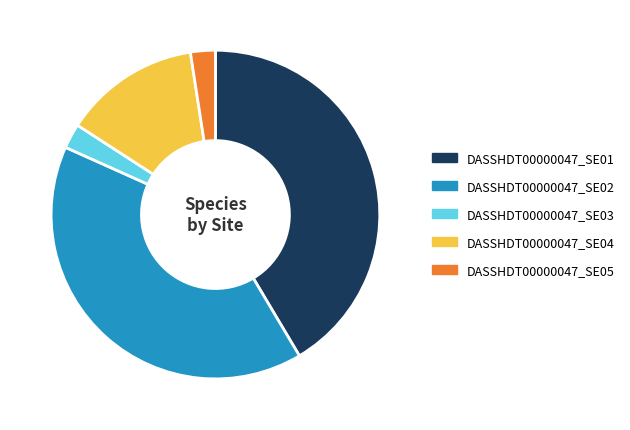

What is the ratio of the value at DASSHDT00000047_SE04 to the value at DASSHDT00000047_SE02?

0.3